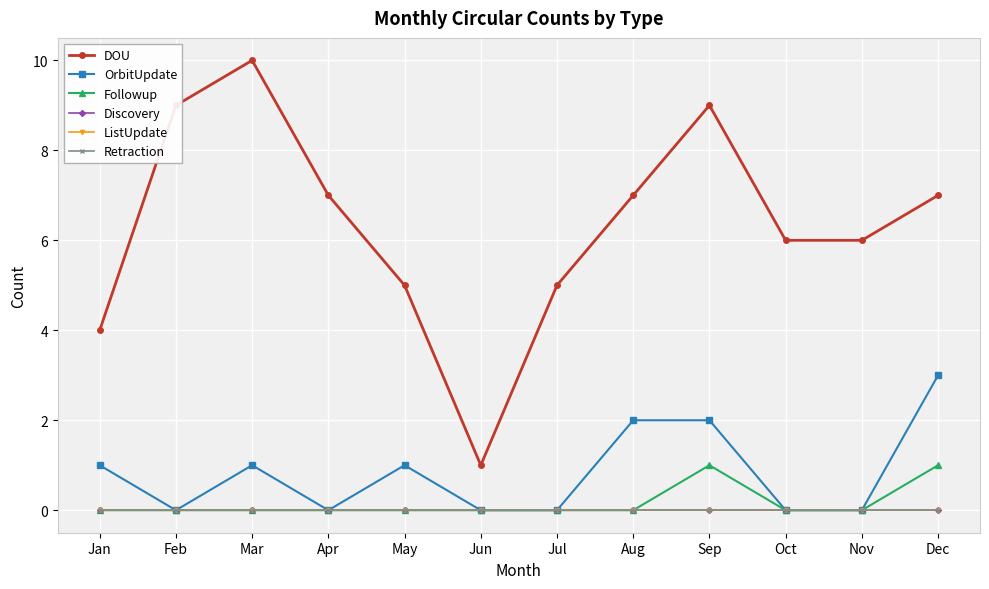

Which has a higher value, Jun or May?

May